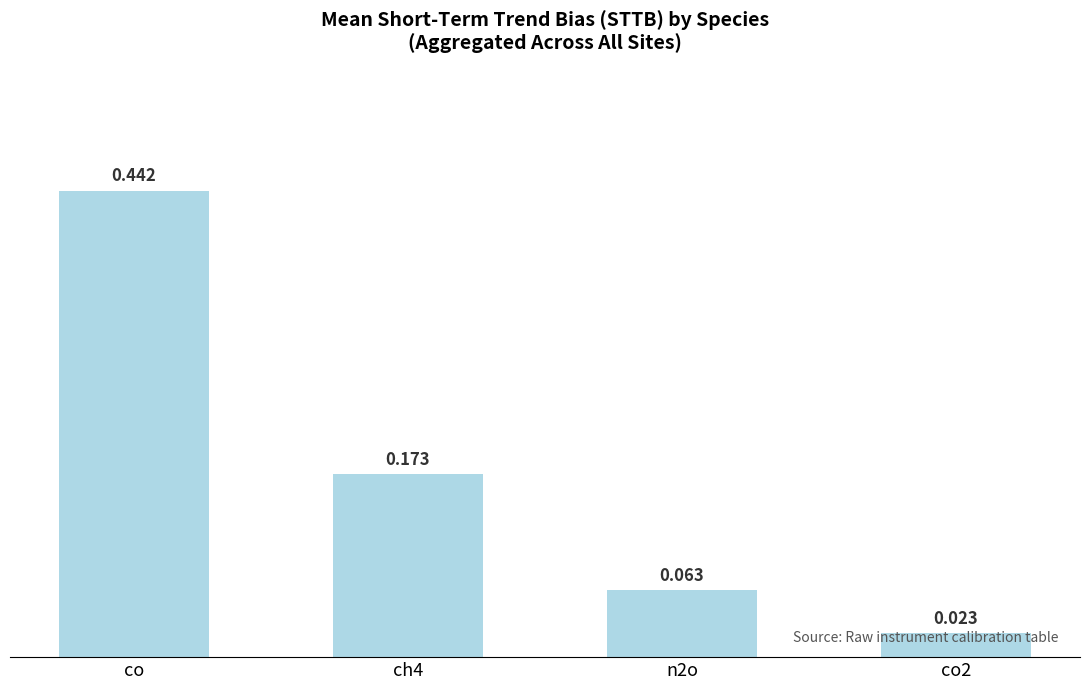

What is the label of the 4th bar from the right?

co